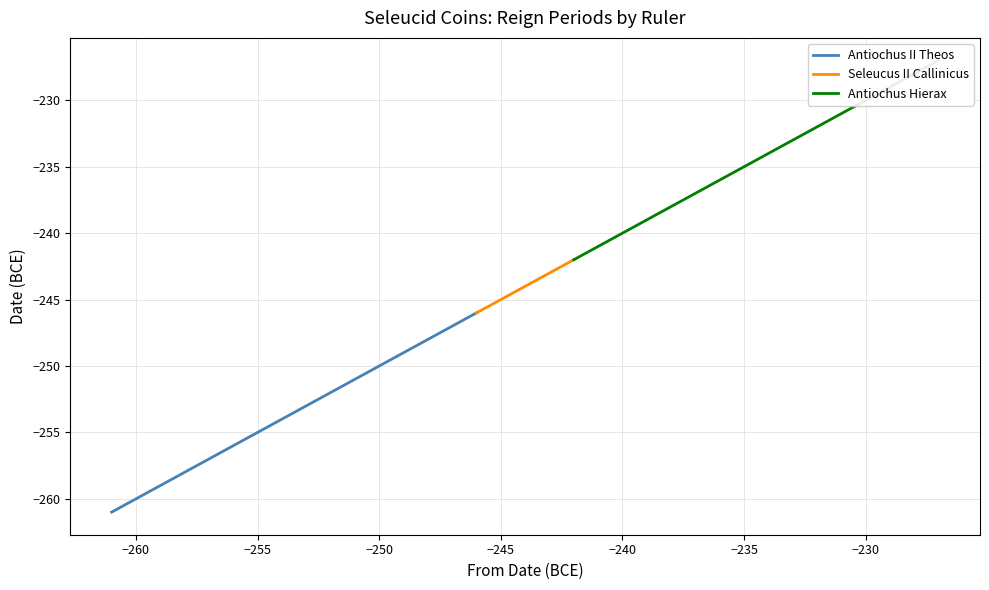

What is the sum of all Seleucus II Callinicus values?

-488